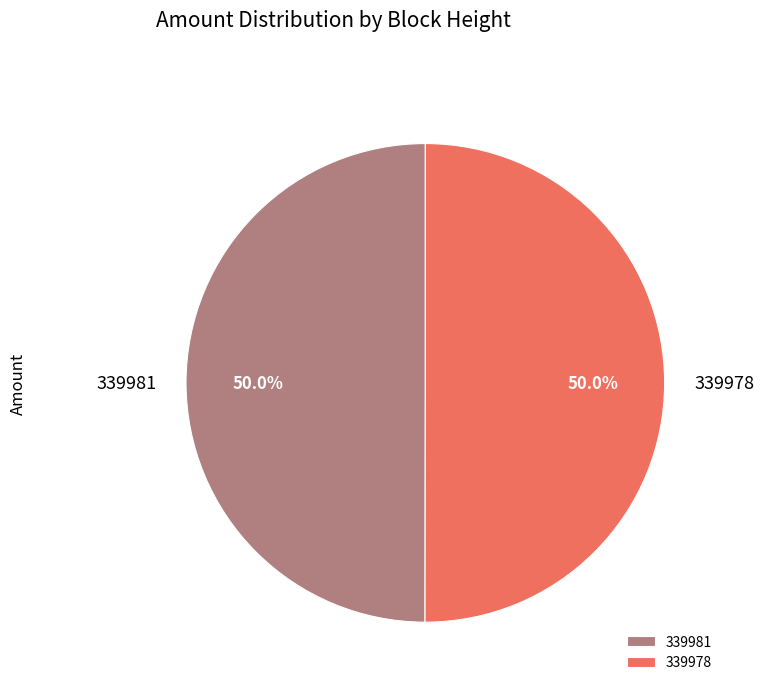

Count the number of slices in the pie.

2